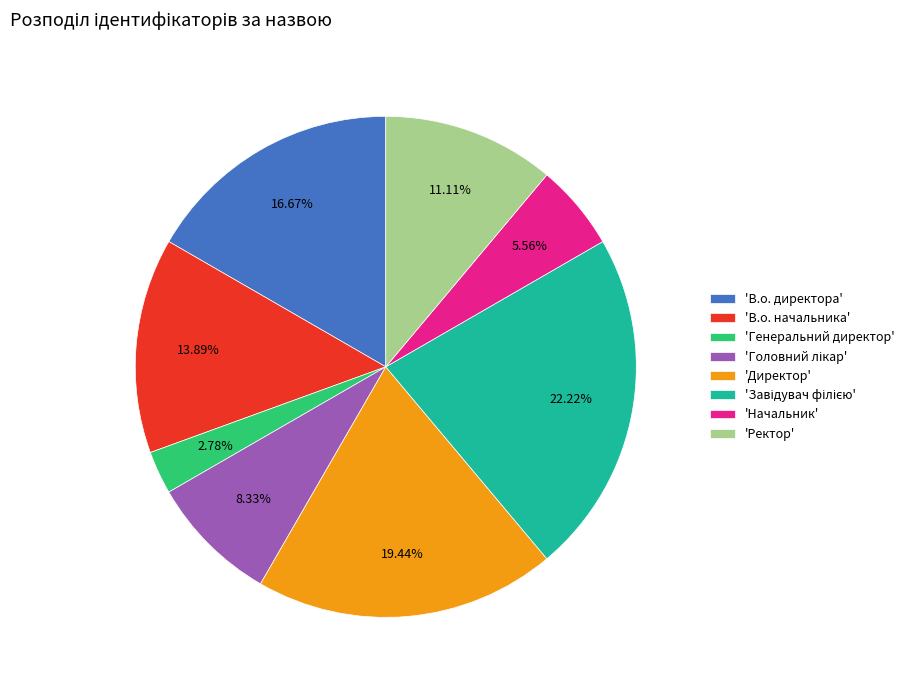

Count the number of slices in the pie.

8